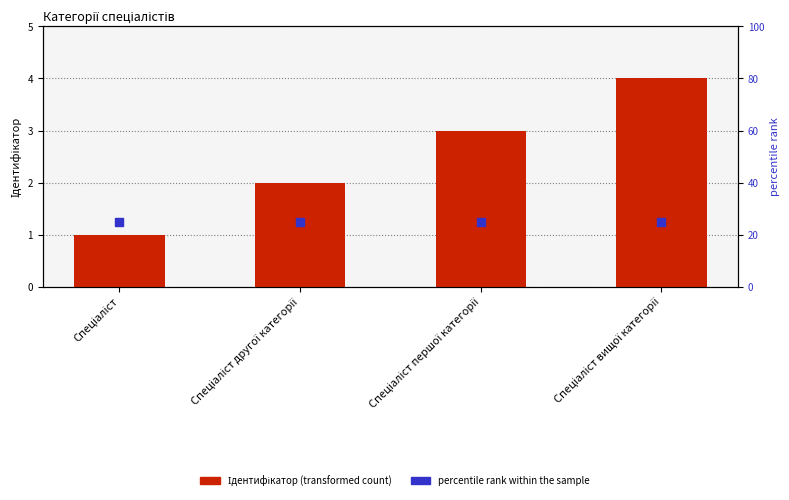

Which series reaches the minimum Y coordinate?

Ідентифікатор